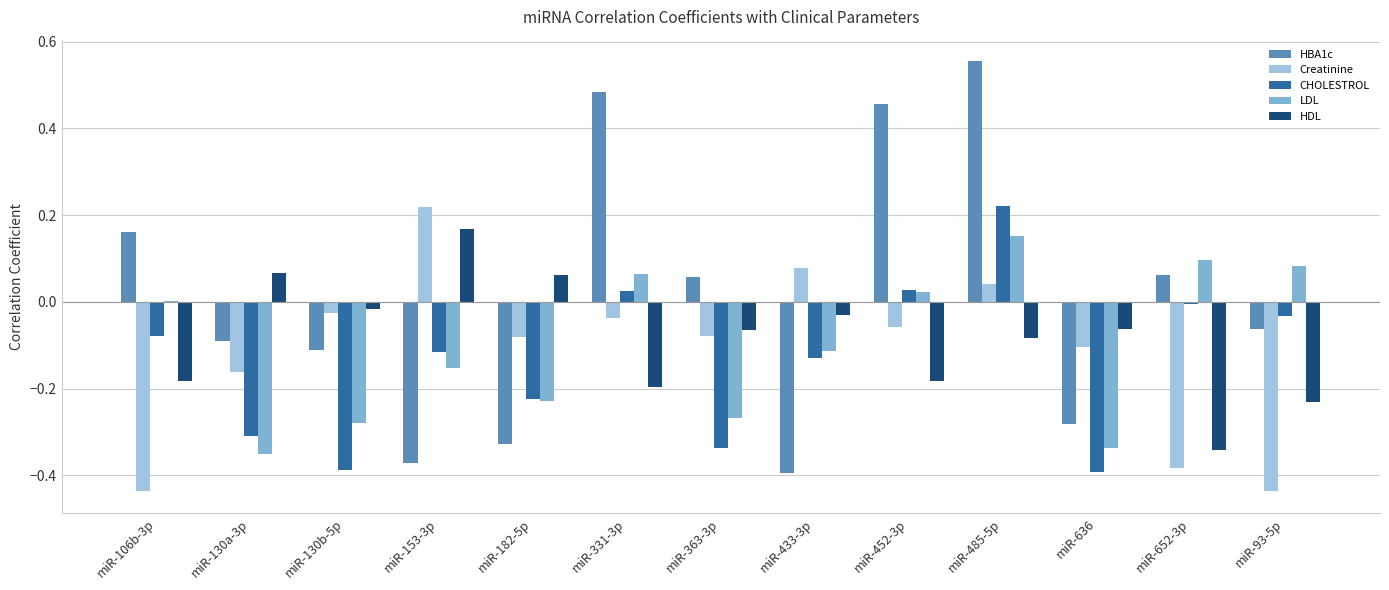

Between miR-452-3p and miR-485-5p, which series saw the biggest shift?

CHOLESTROL